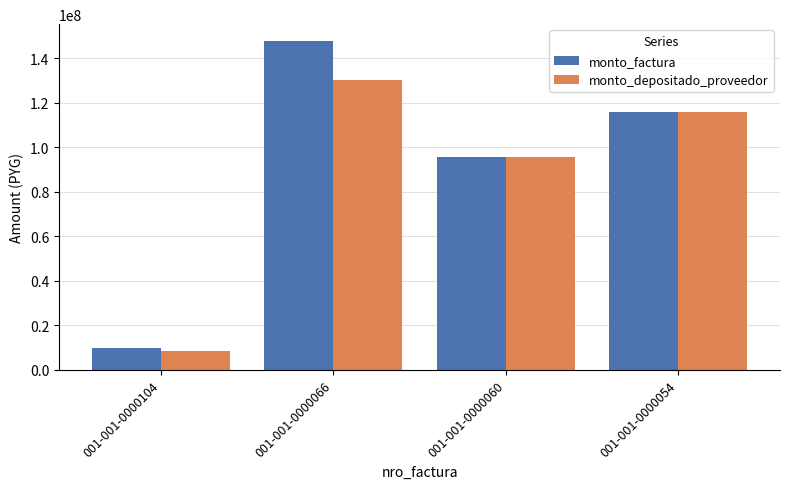

What is the difference between the maximum and minimum values in the monto_depositado_proveedor series?

121464074